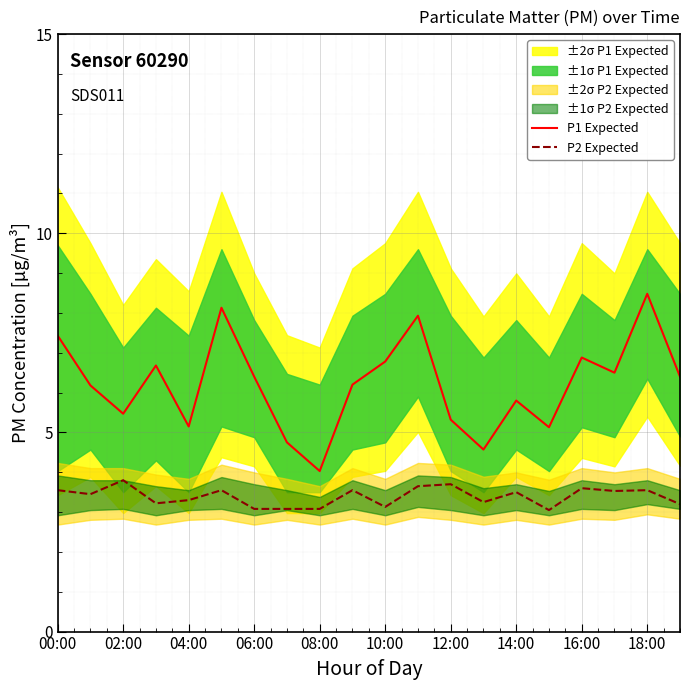

The P2 Expected series shows 2.2 at 19. True or false?

False